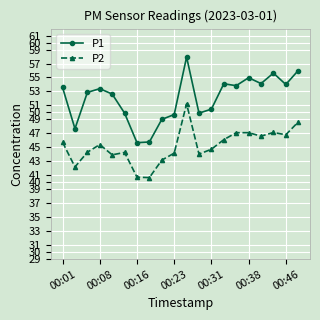

What is the greatest value displayed?

57.9